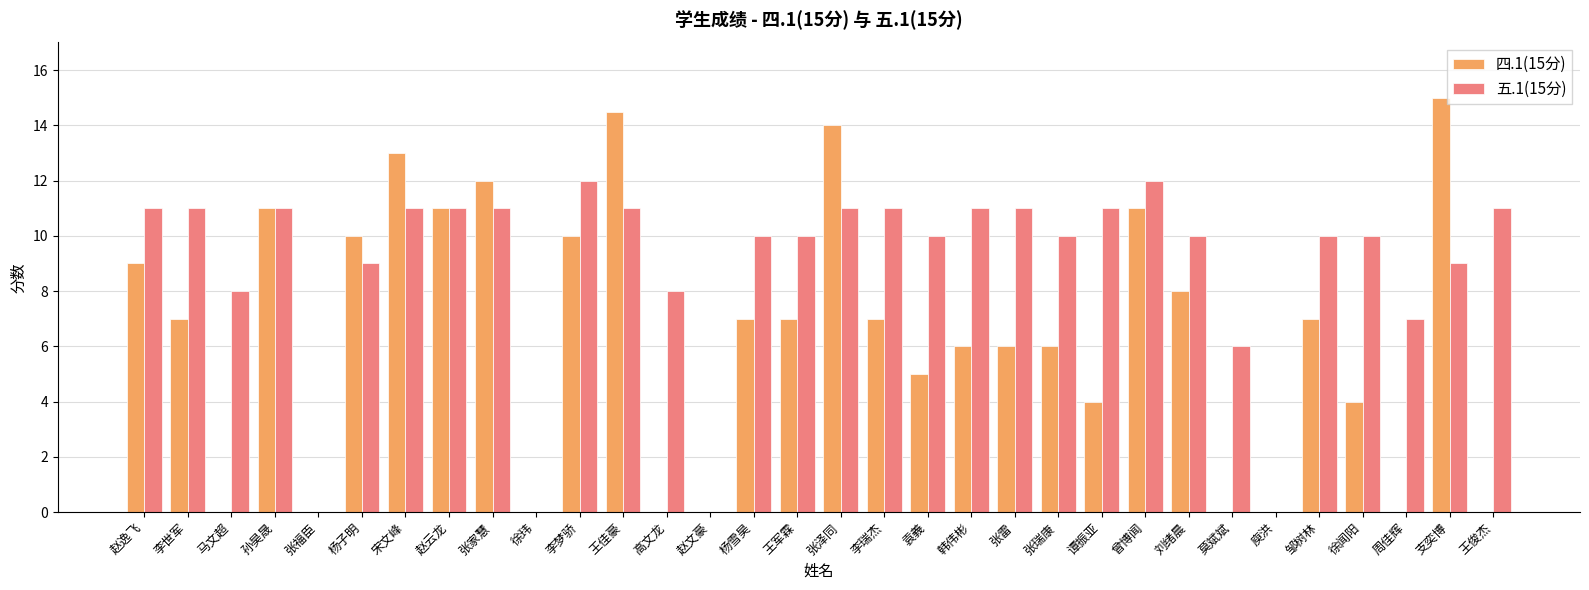

How many data points does each series have?

32